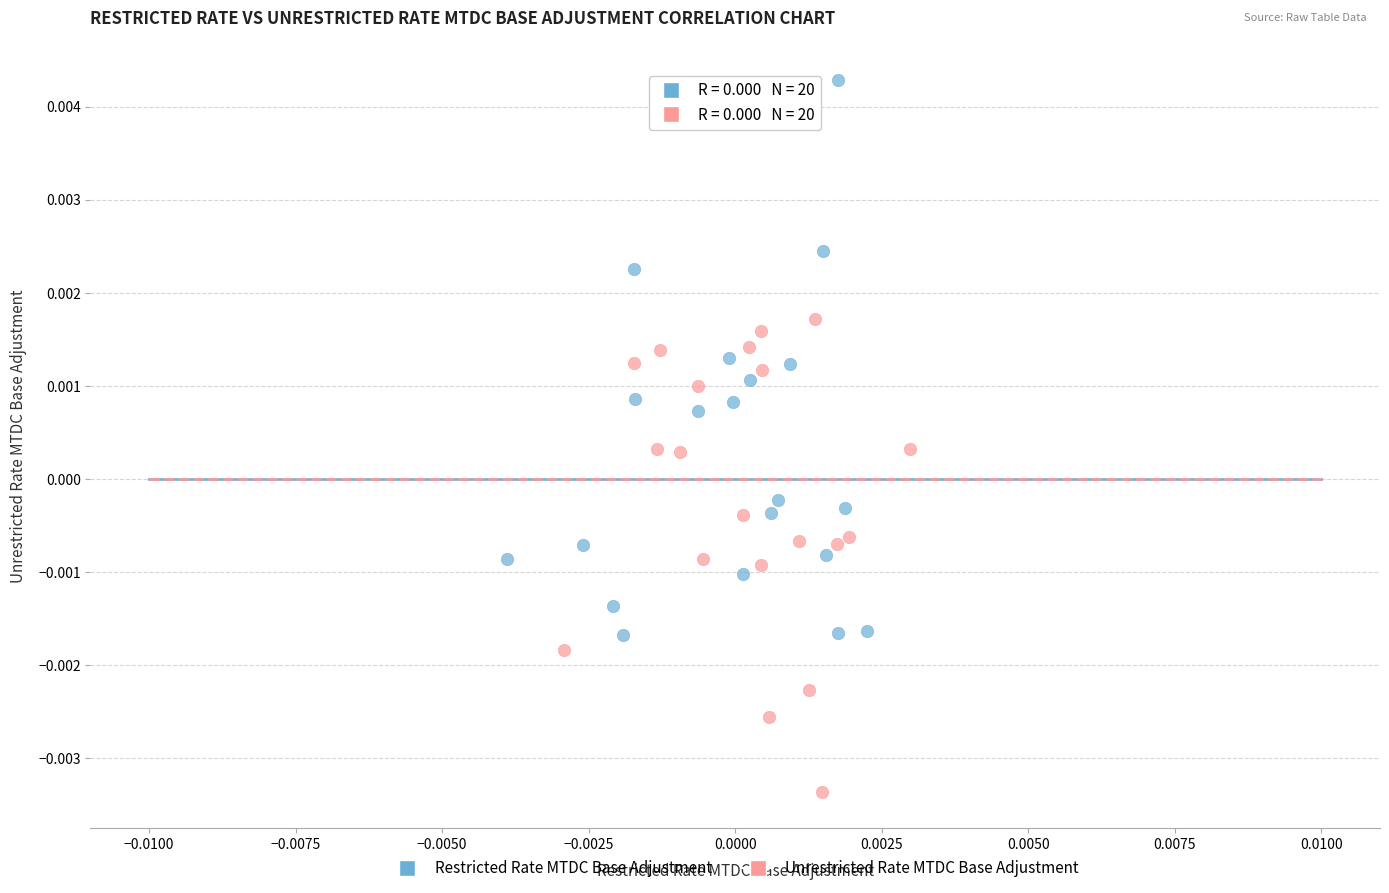

Which series contains the lowest Y value?

Unrestricted Rate MTDC Base Adjustment